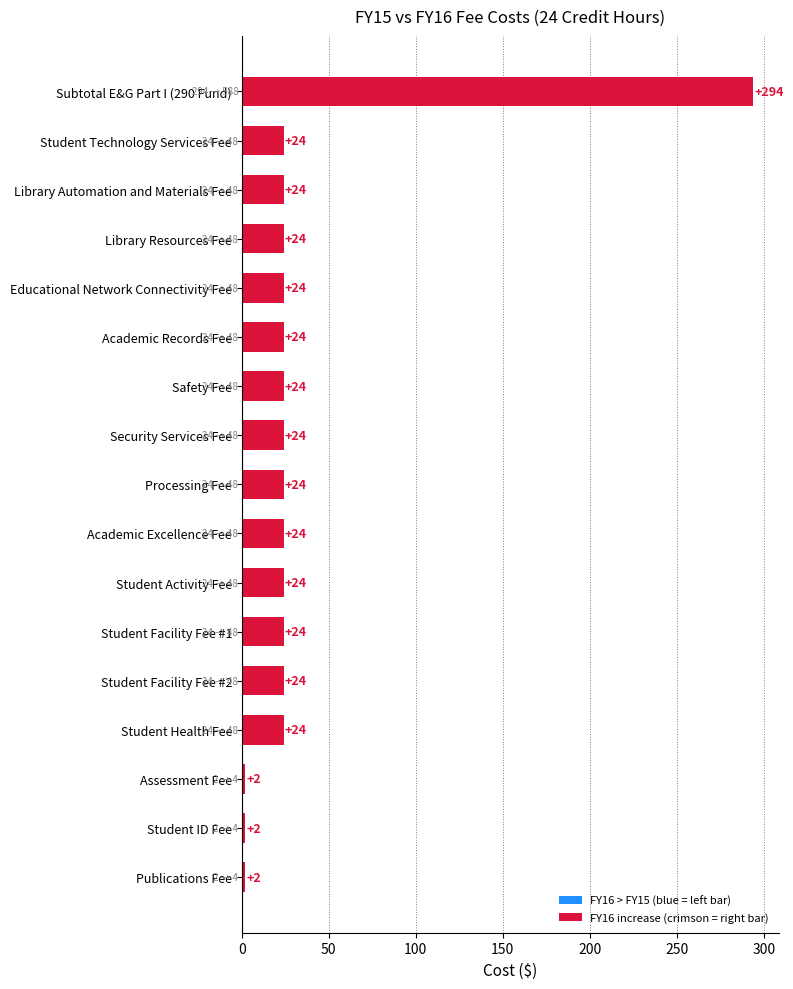

Which has a higher value, Educational Network Connectivity Fee or Subtotal E&G Part I (290 Fund)?

Subtotal E&G Part I (290 Fund)